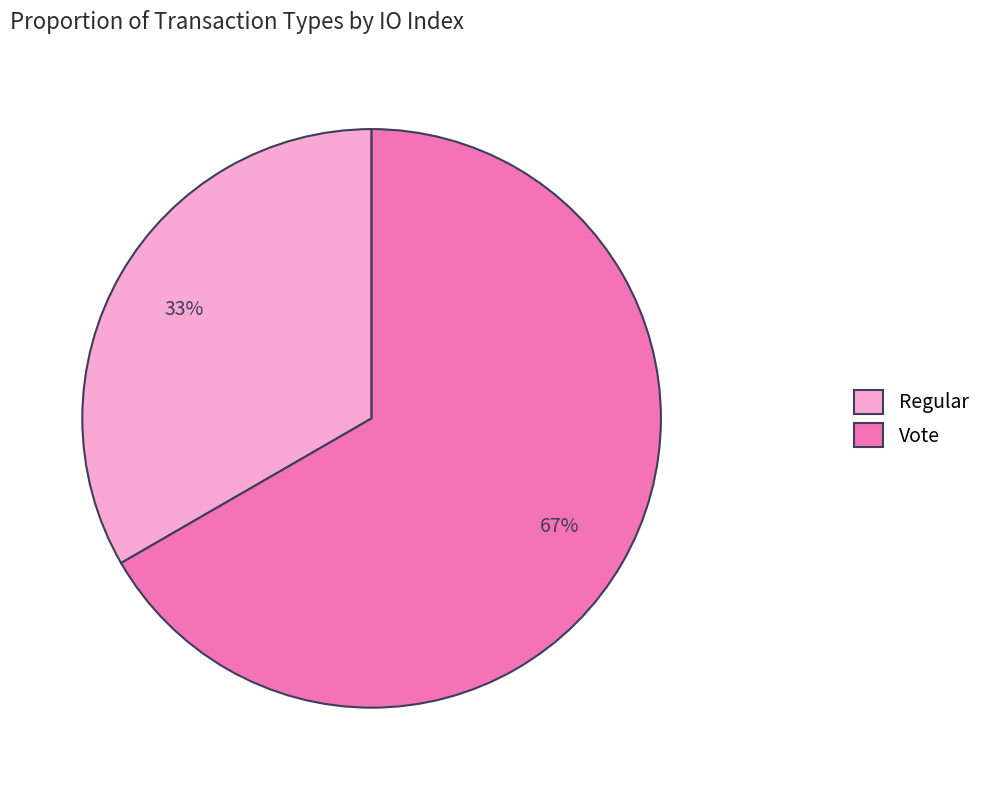

To the nearest percent, what portion does Regular represent?

33%